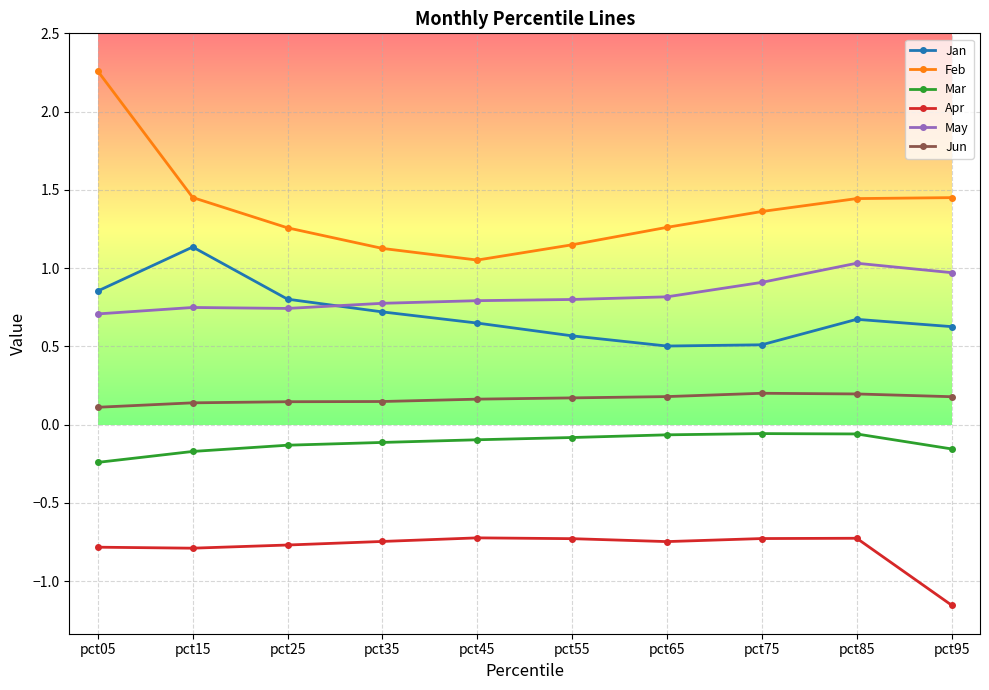

What are all the series names shown in the legend?

Jan, Feb, Mar, Apr, May, Jun